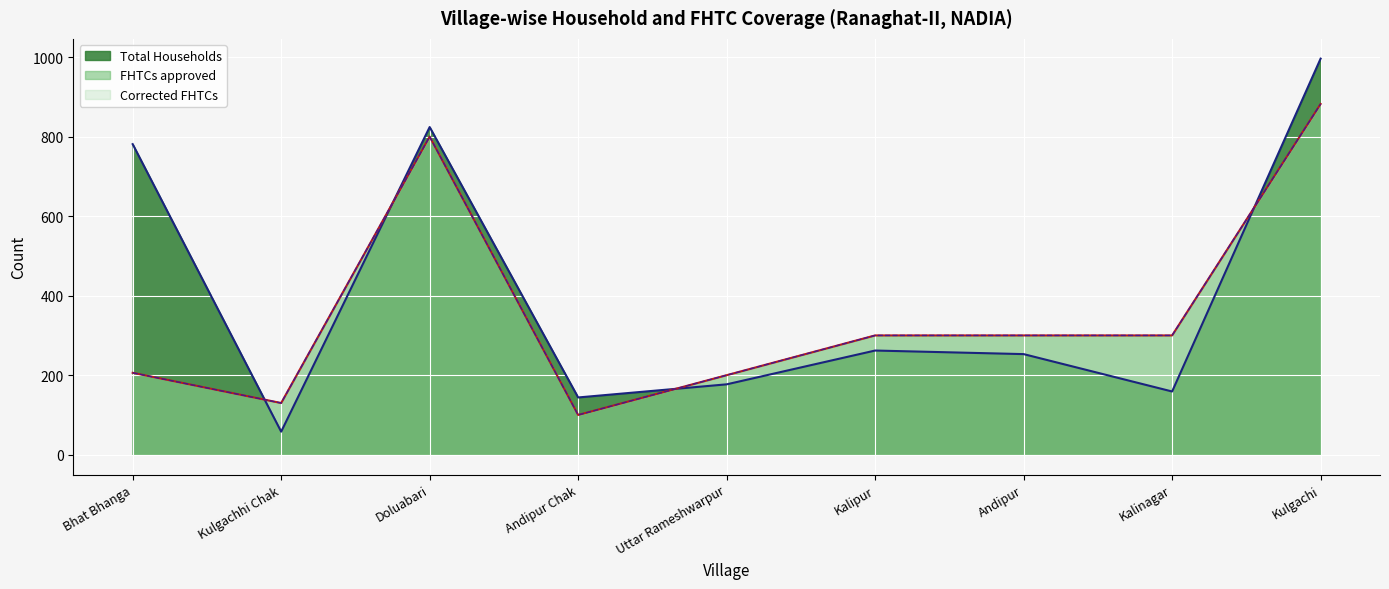

What are all the series names shown in the legend?

Total Households, FHTCs approved, Corrected FHTCs